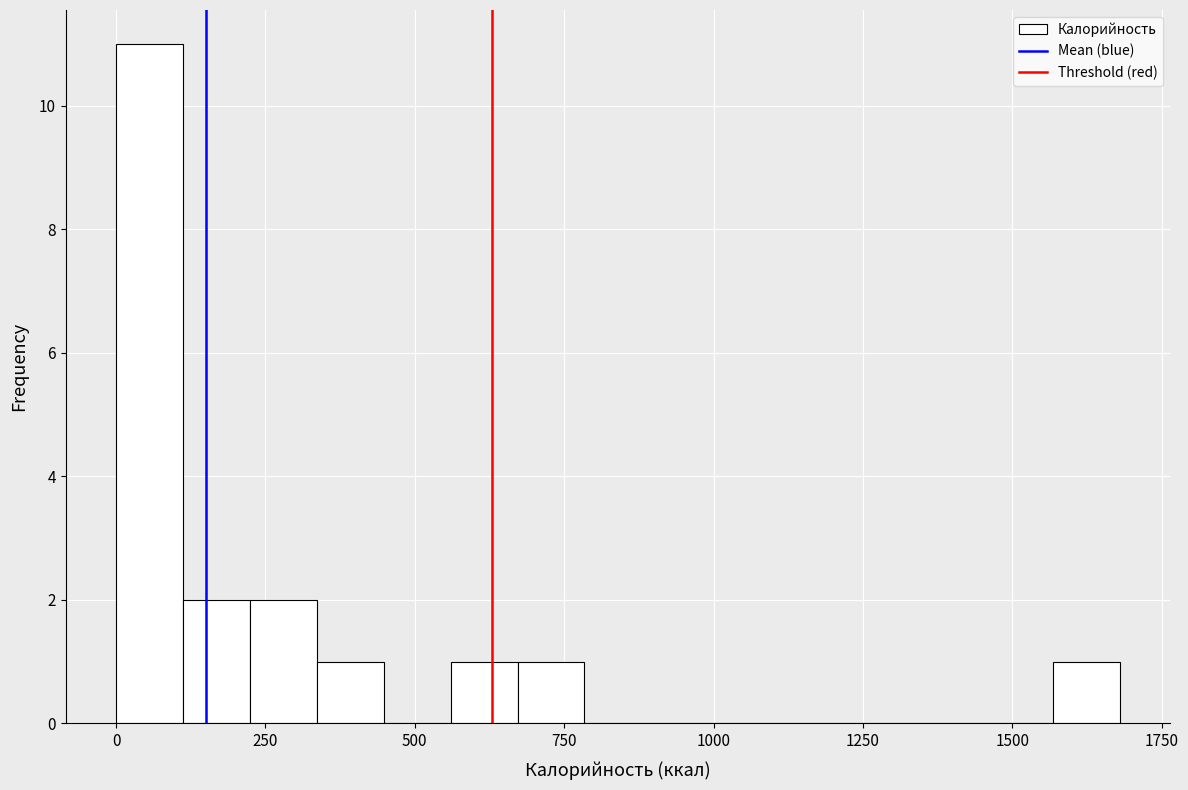

Read against the x-axis, roughly where is the centre of the tallest bar?

50